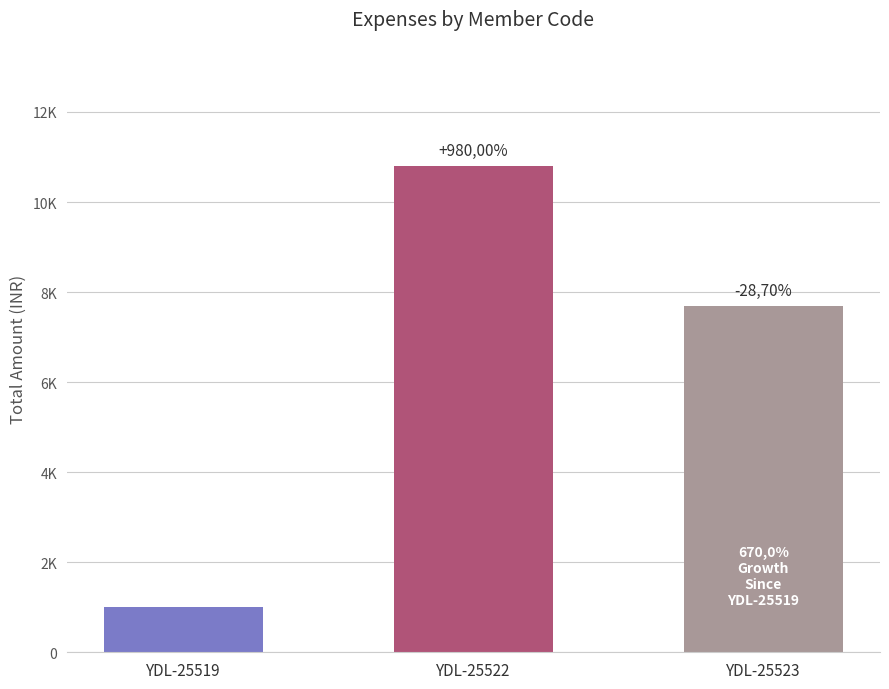

What is the ratio of the value at YDL-25519 to the value at YDL-25522?

0.1